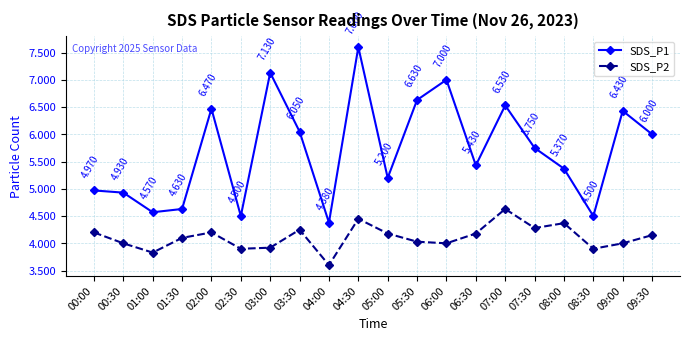

What is the sum of the SDS_P1 values at 01:30 and 09:30?

10.6